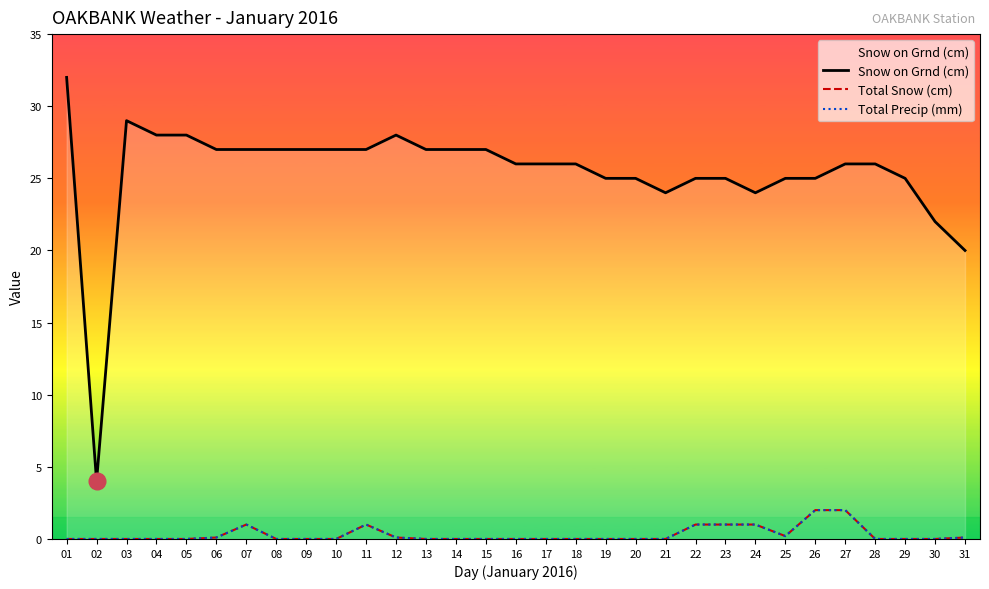

Which category has the highest value in the Total Precip (mm) series?

26